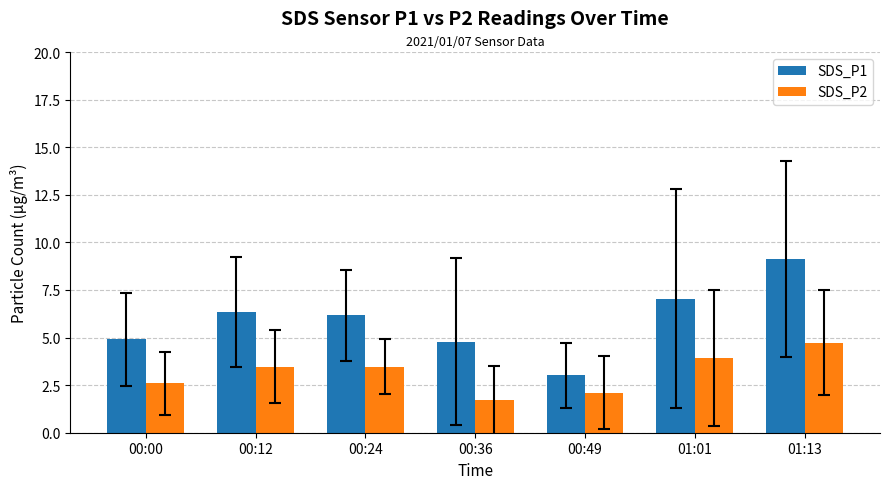

Reading right to left, list all the values displayed in this chart.

SDS_P1: 9.1	7.0	3.0	4.8	6.2	6.3	4.9
SDS_P2: 4.7	3.9	2.1	1.7	3.5	3.5	2.6